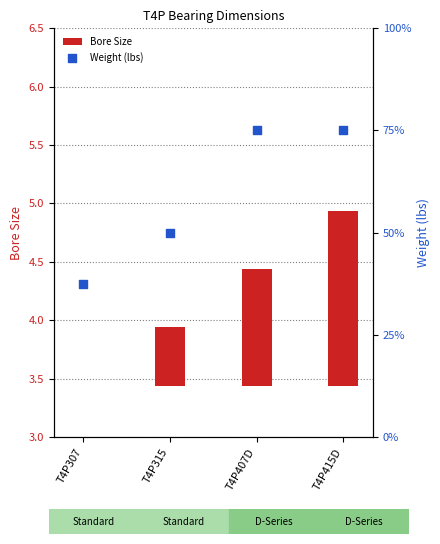

Which series has the widest spread of Y values?

Weight (lbs)